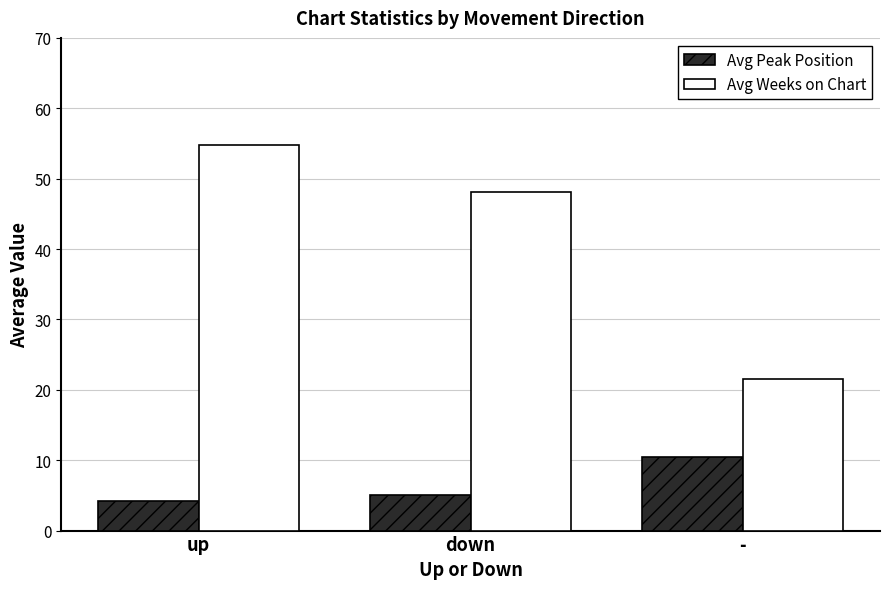

Reading left to right, list all the values displayed in this chart.

Avg Peak Position: up=4.3	down=5.1	-=10.5
Avg Weeks on Chart: up=54.7	down=48.1	-=21.5